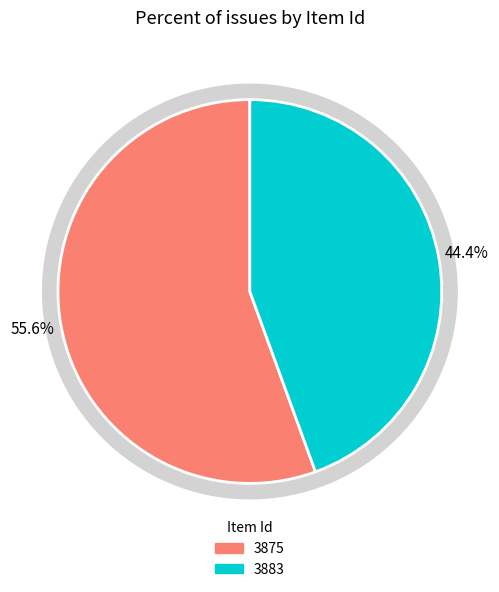

To the nearest percent, what percentage of the pie is 3883?

44%